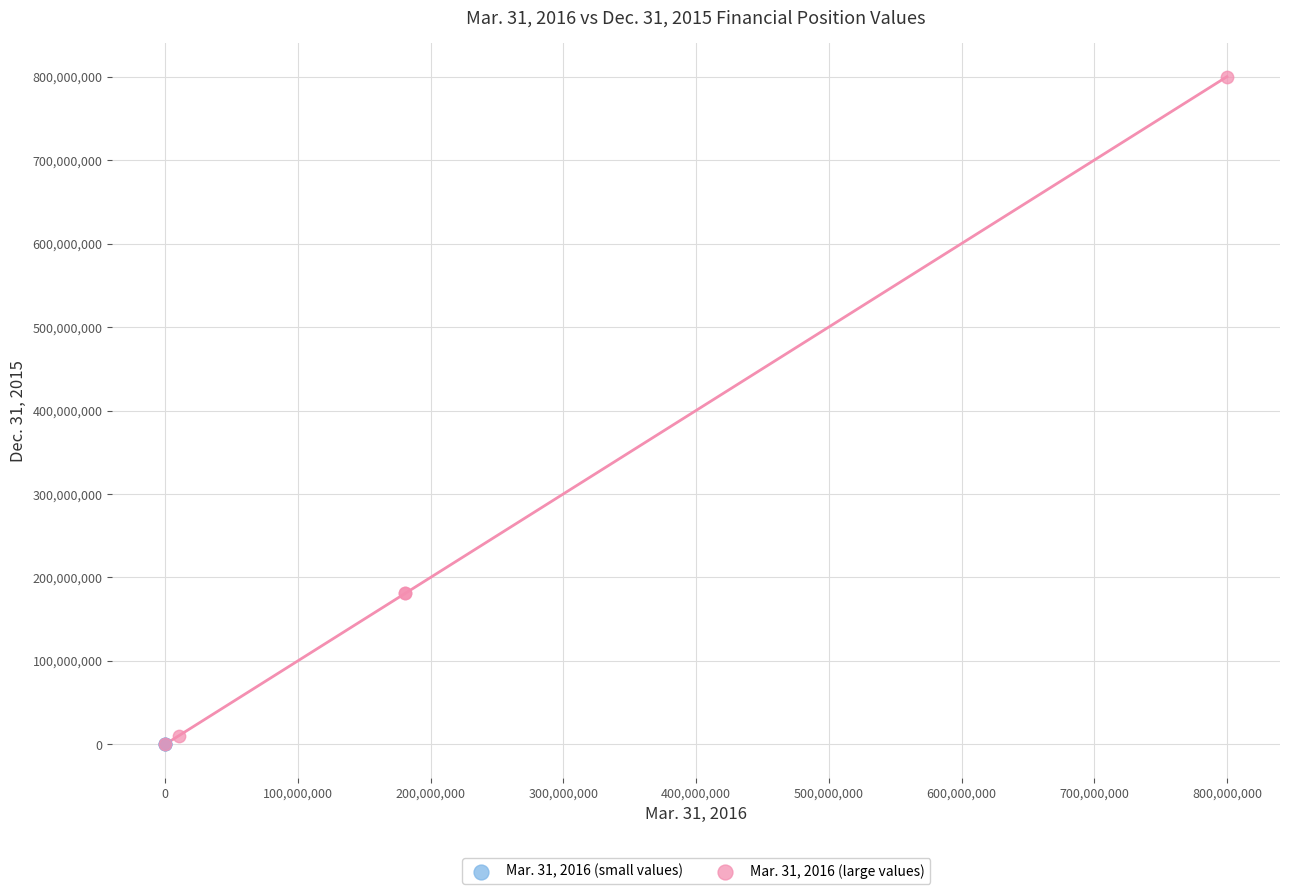

Which series contains the highest Y value?

Mar. 31, 2016 (large values)